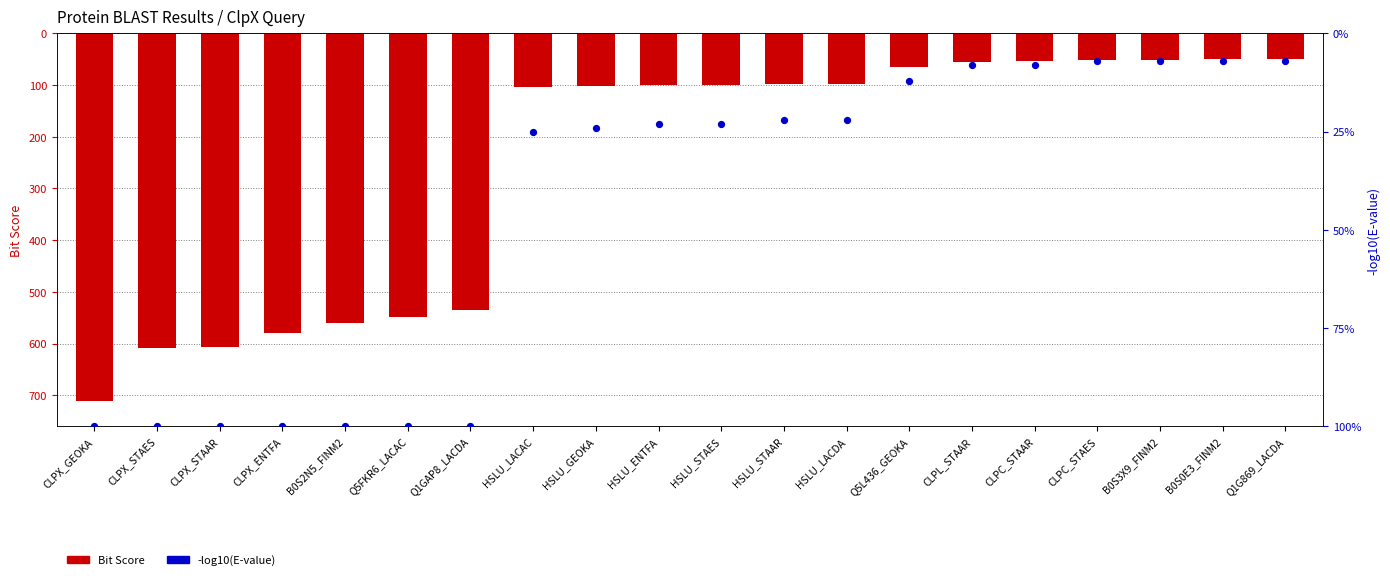

Is the value of -log10(E-value) at HSLU_ENTFA greater than the value of Bit Score at Q5L436_GEOKA?

No